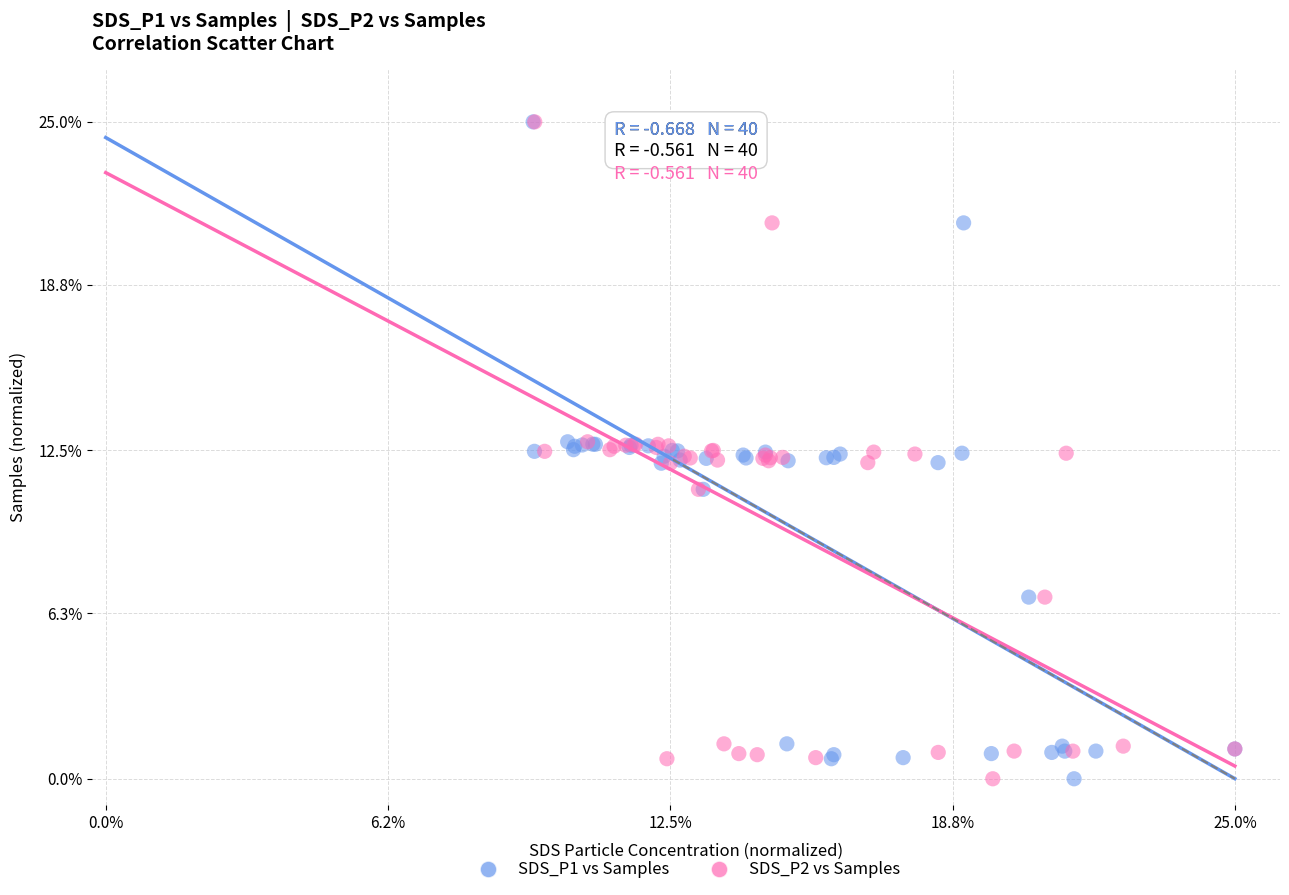

What are all the series names shown in the legend?

SDS_P1 vs Samples, SDS_P2 vs Samples